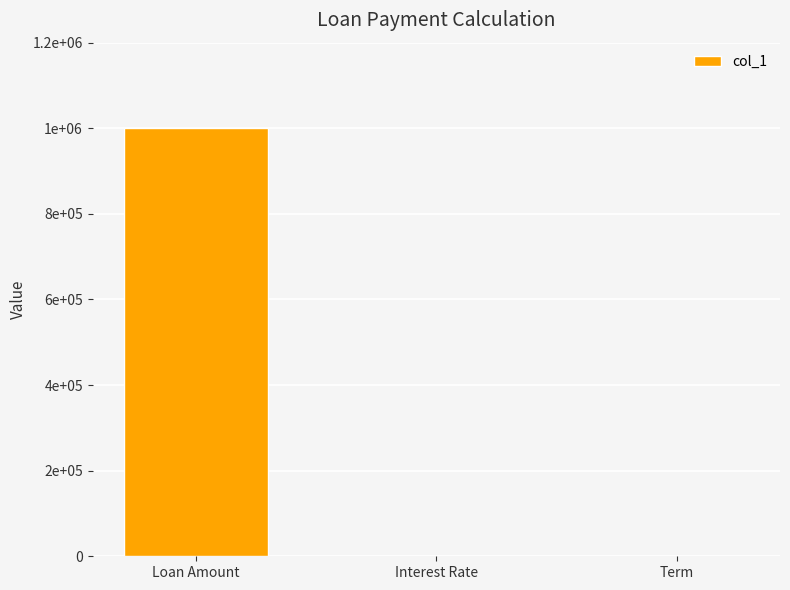

Where does the data first go above 240?

Loan Amount